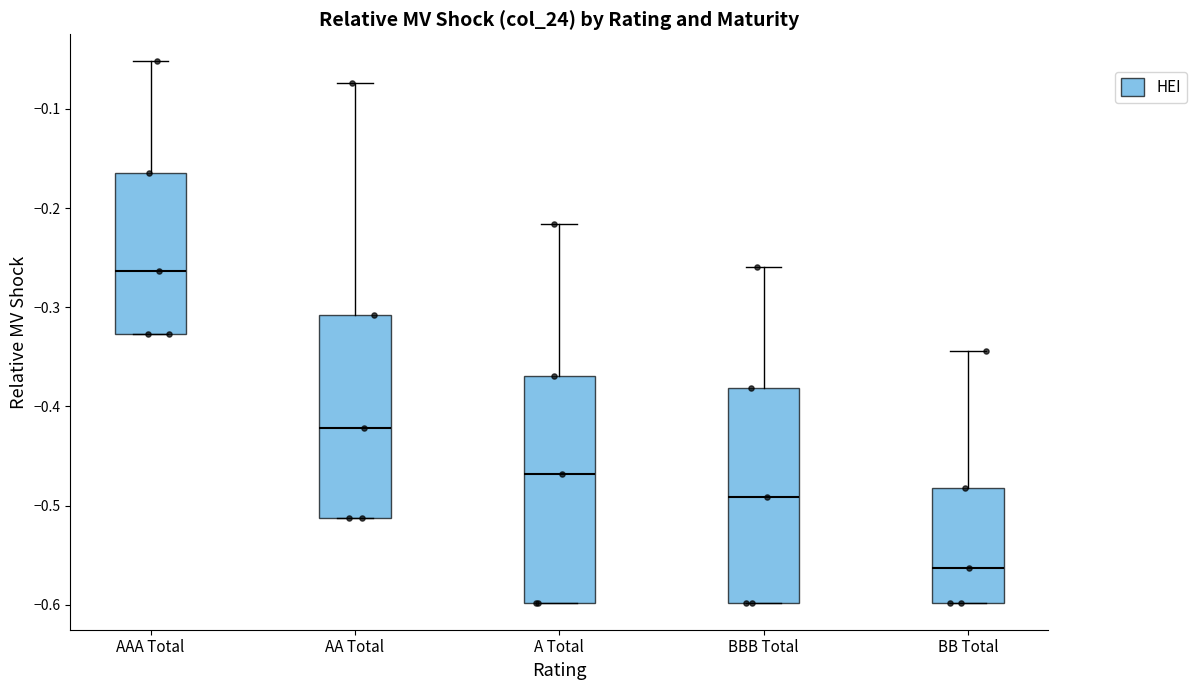

Which box's median line is the highest?

AAA Total